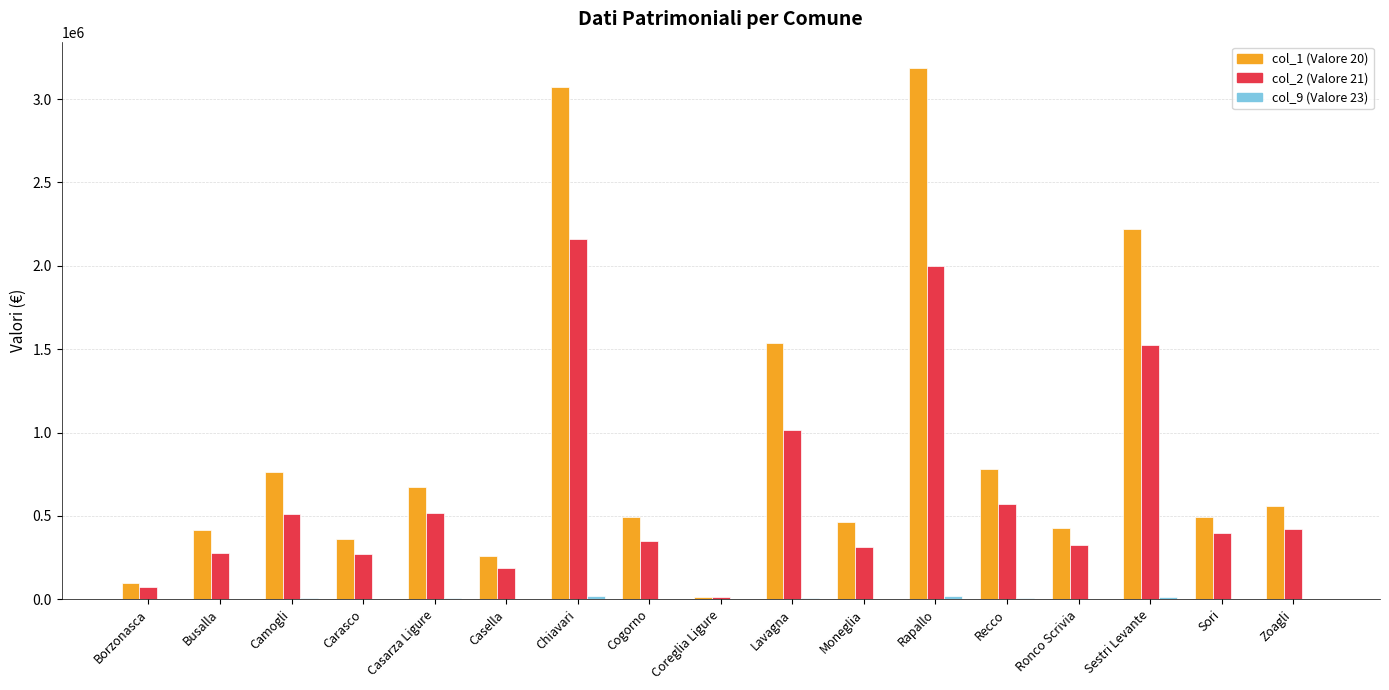

What is the greatest value displayed?

3185113.9